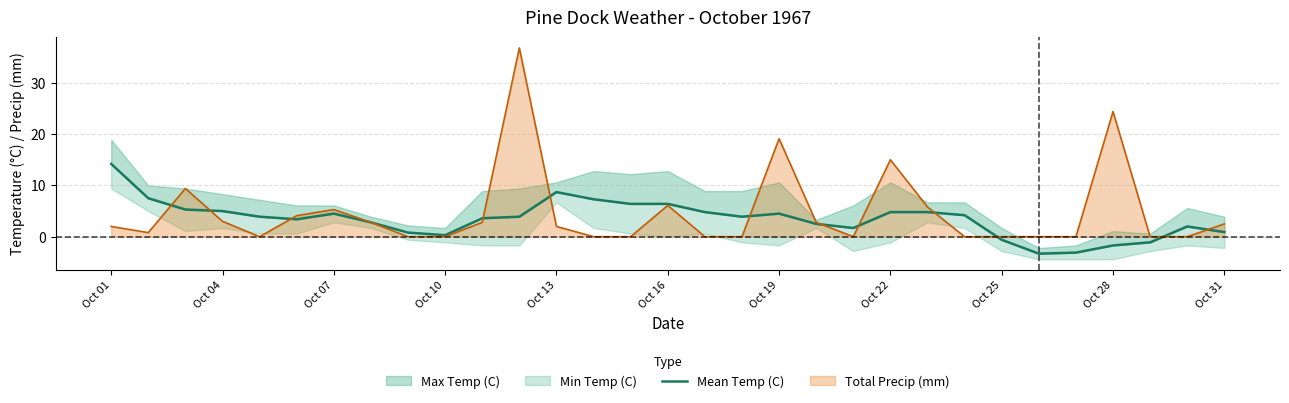

At which label is Total Precip (mm) closest to 18?

Oct 19